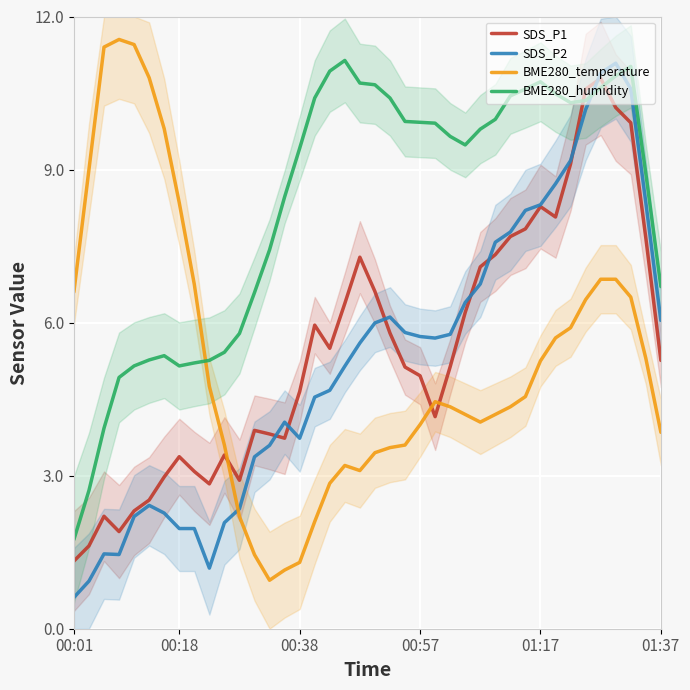

True or false: BME280_temperature has a value of 8.8 at 01:17.

False